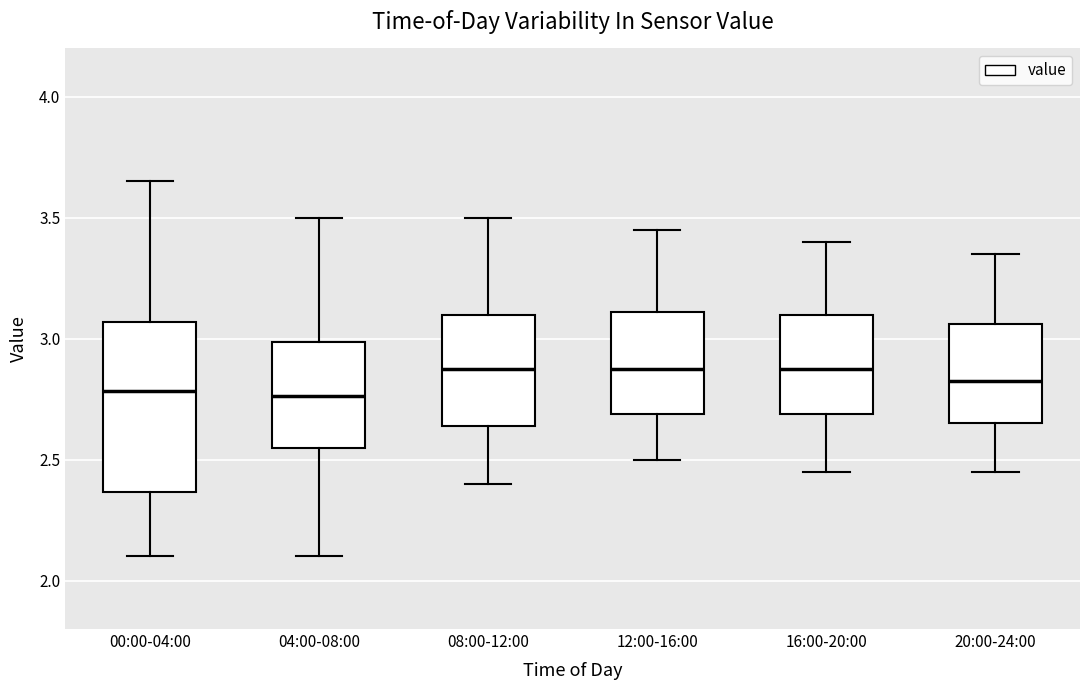

Comparing the boxes themselves (not the whiskers), which one is the tallest?

00:00-04:00